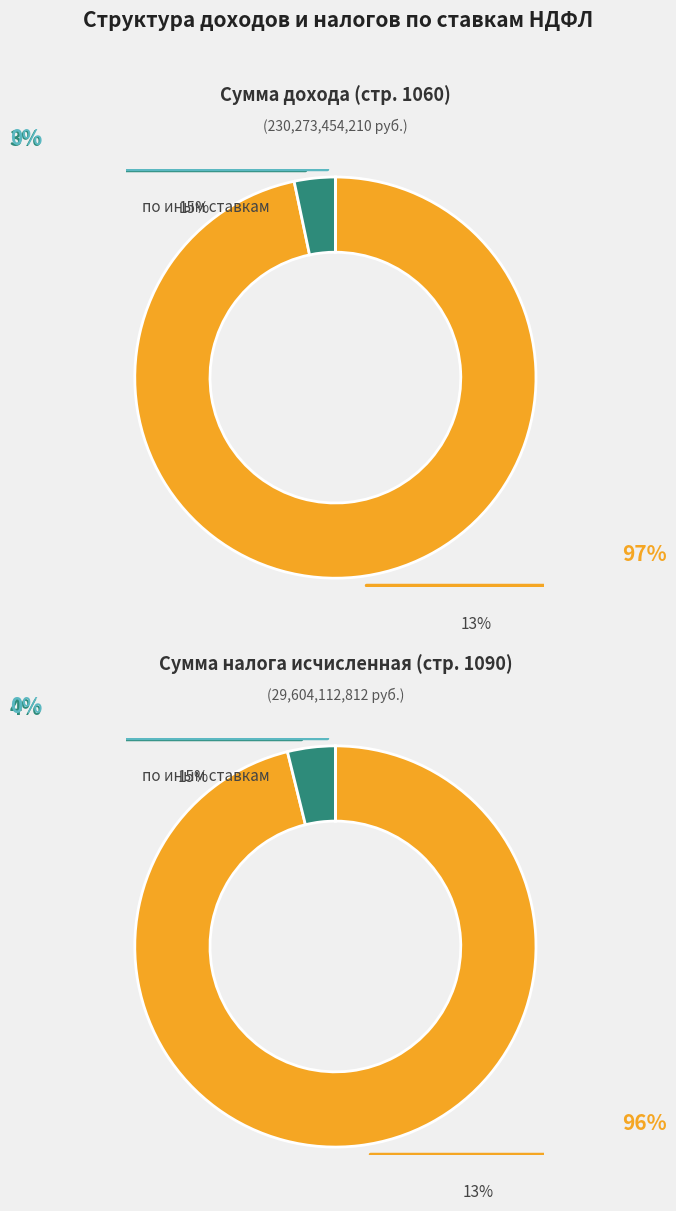

Does any single category account for the majority?

Yes